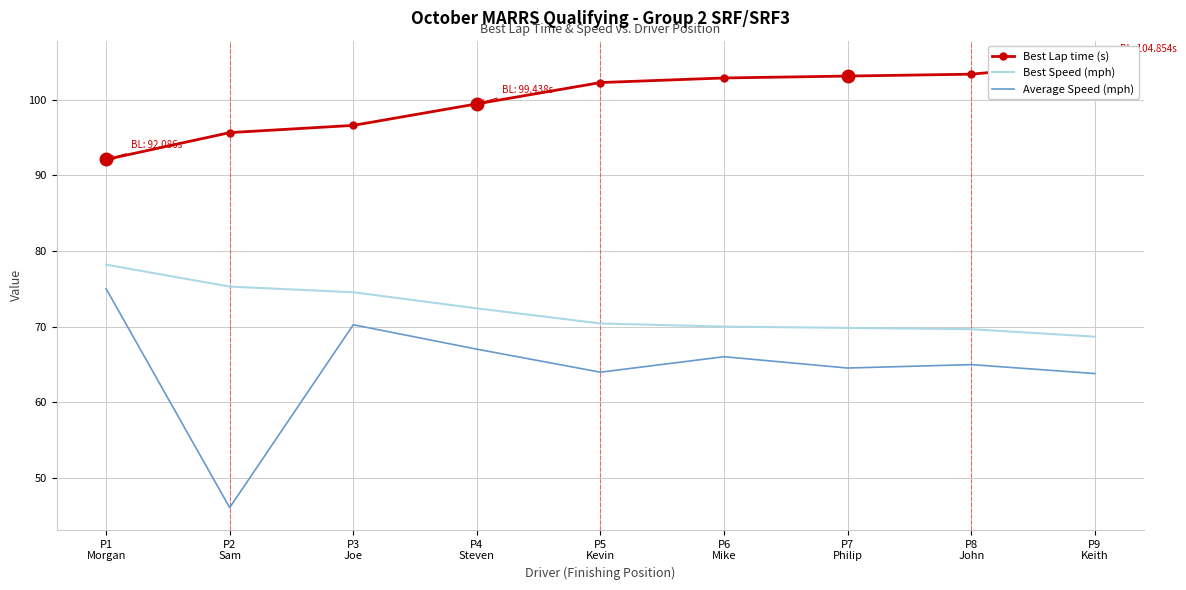

What is the total value across all series at P9
Keith?

237.3